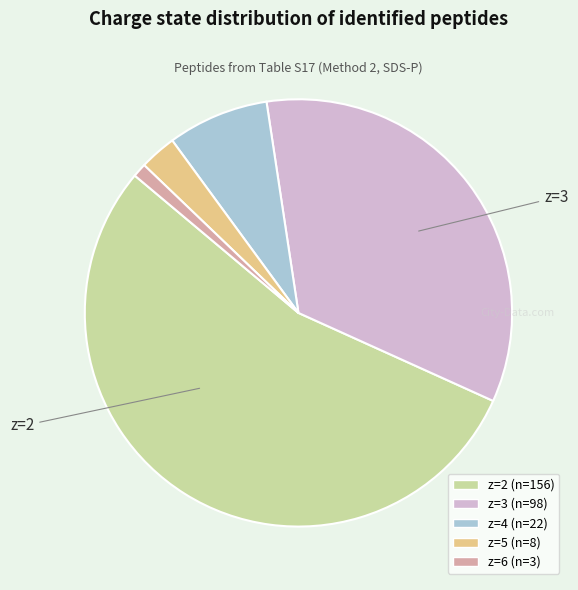

Which category has the smallest portion of the pie?

z=6